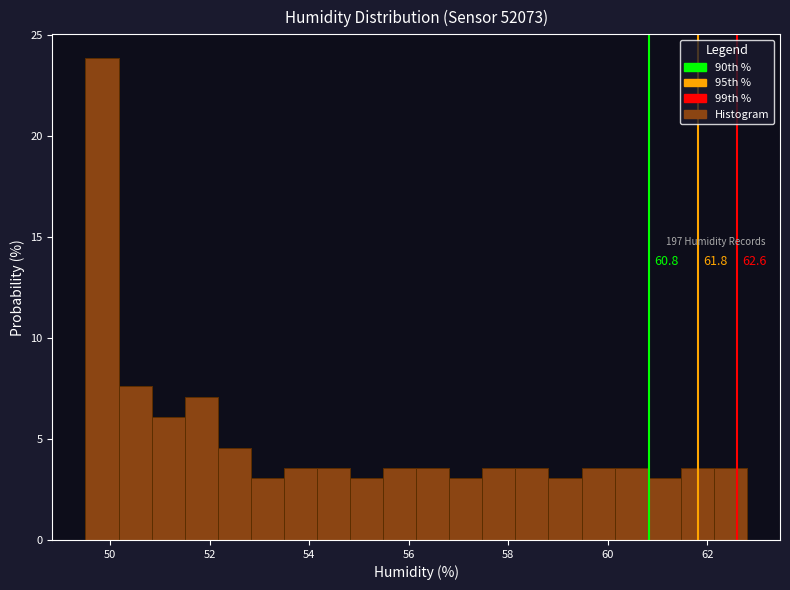

Around what value on the x-axis is the tallest bar? Give the approximate position of its centre, as read against the axis.

49.8